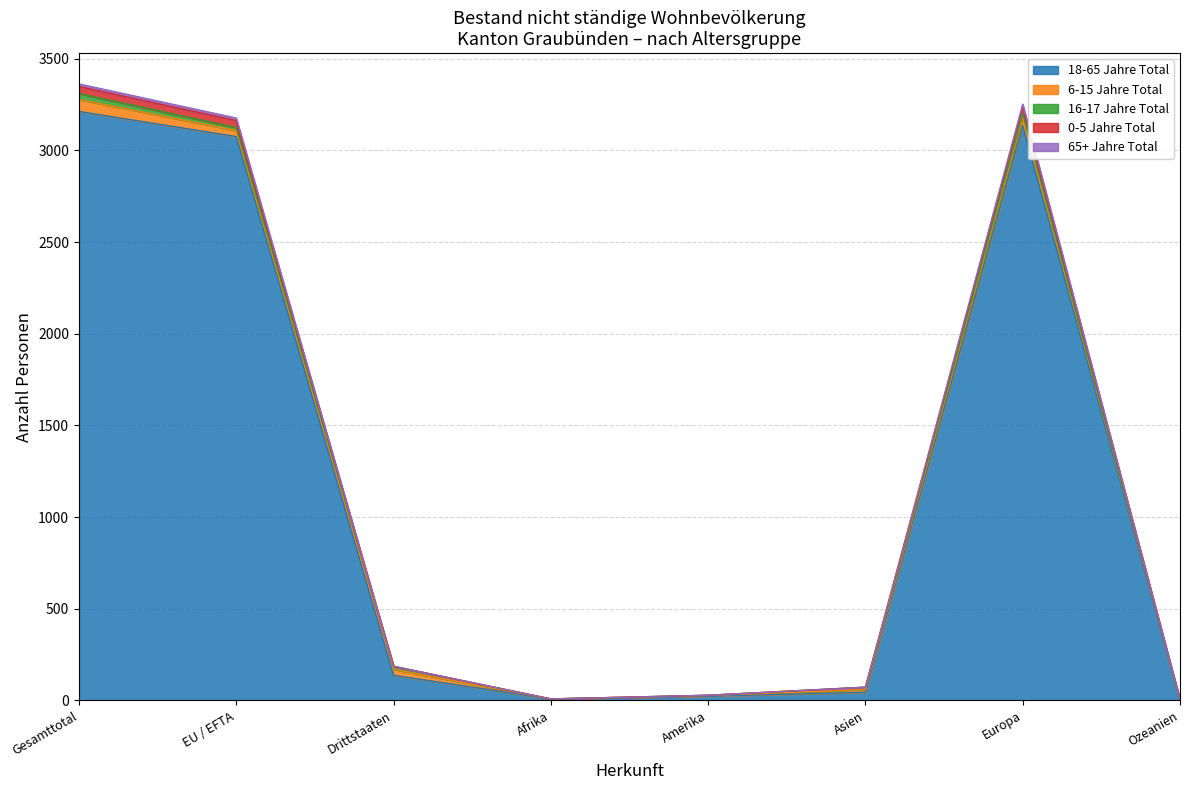

True or false: 0-5 Jahre Total and 18-65 Jahre Total intersect in this chart.

False